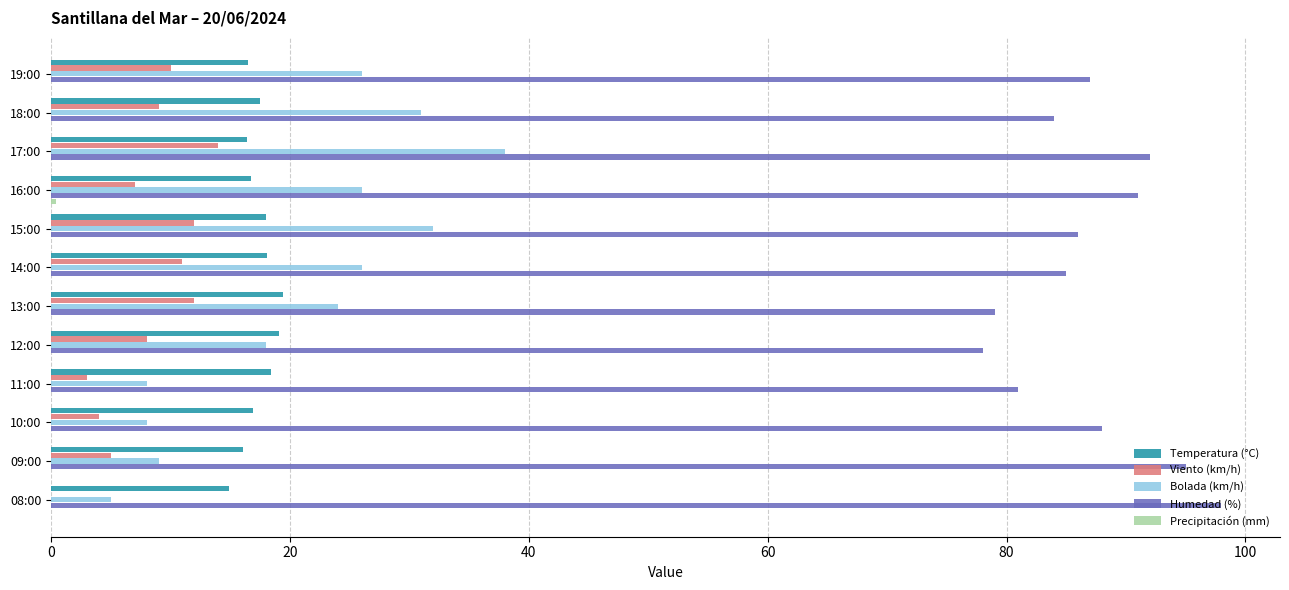

True or false: Humedad (%) has a value of 119.0 at 11:00.

False